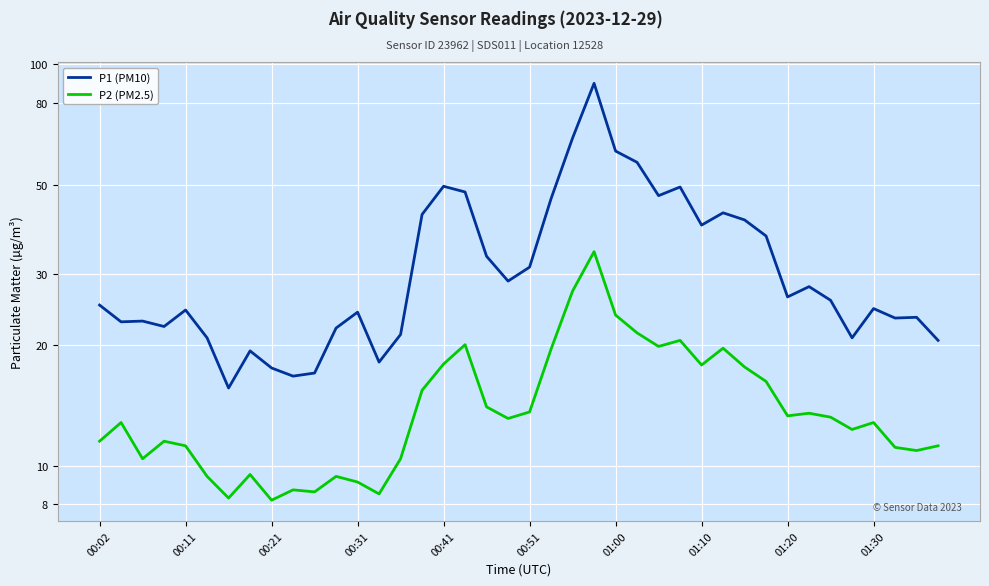

Is the value of P2 (PM2.5) at 10 greater than the value of P1 (PM10) at 00:51?

No